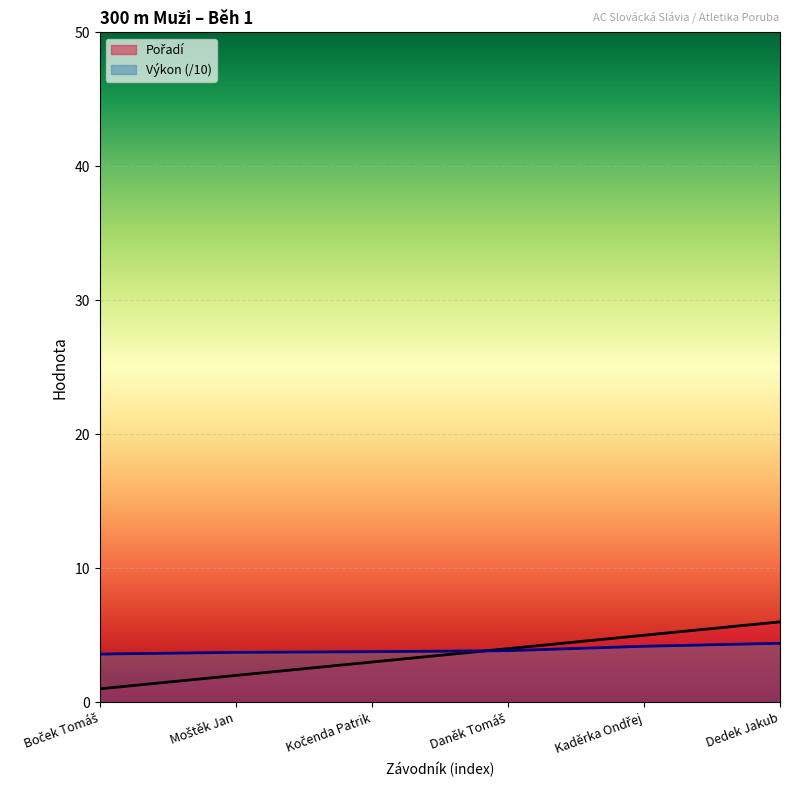

True or false: Pořadí has a value of 1.0 at Boček Tomáš.

True